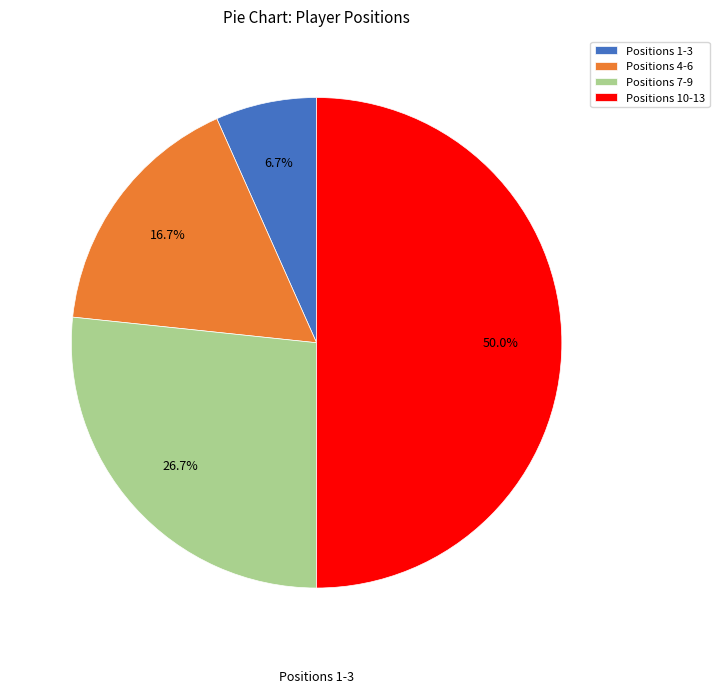

Count the number of slices in the pie.

4